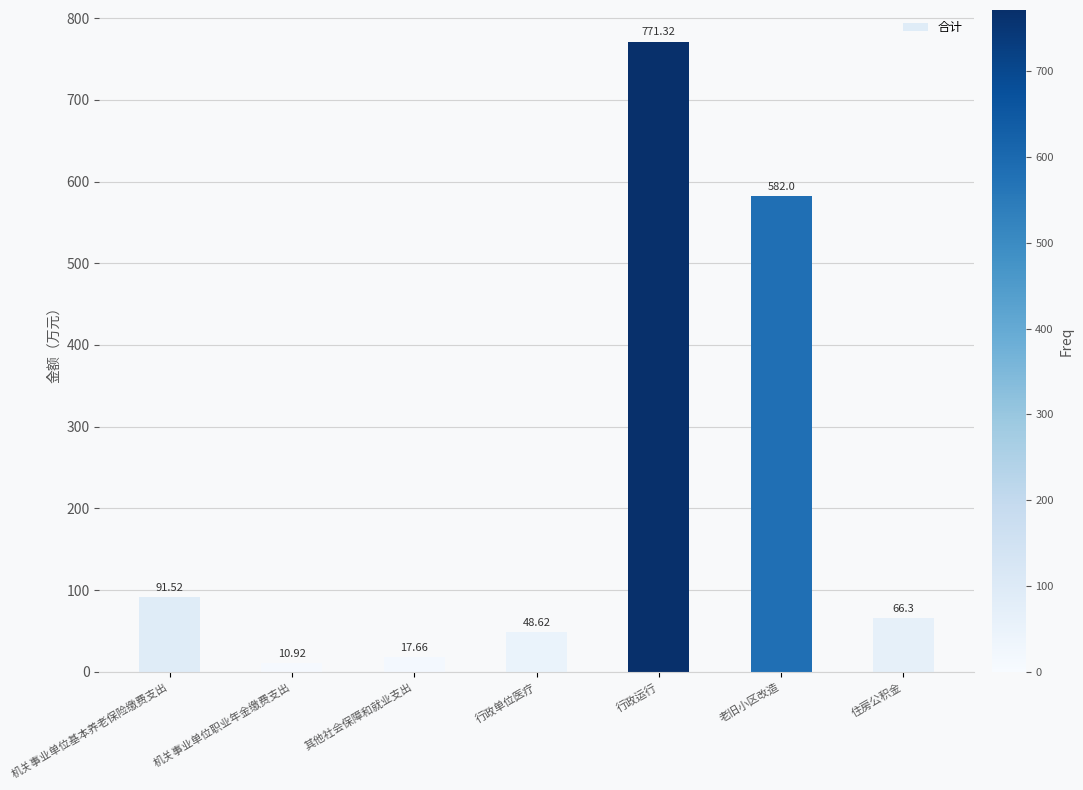

Are the bars grouped side by side (vs. stacked)?

No